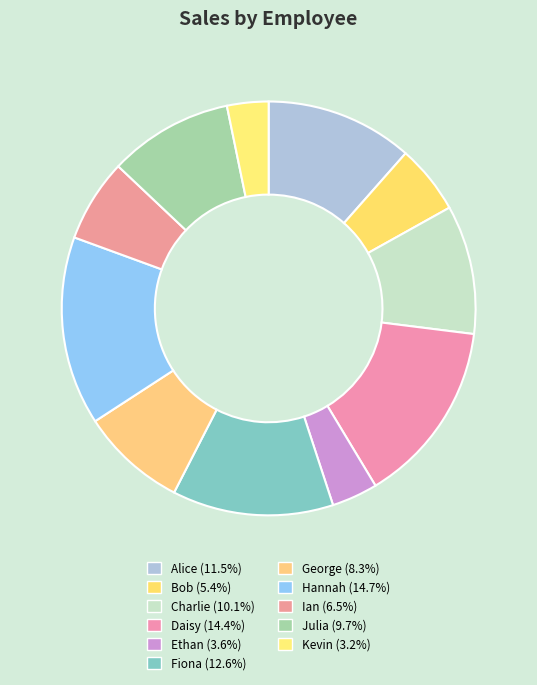

Count the number of slices in the pie.

11